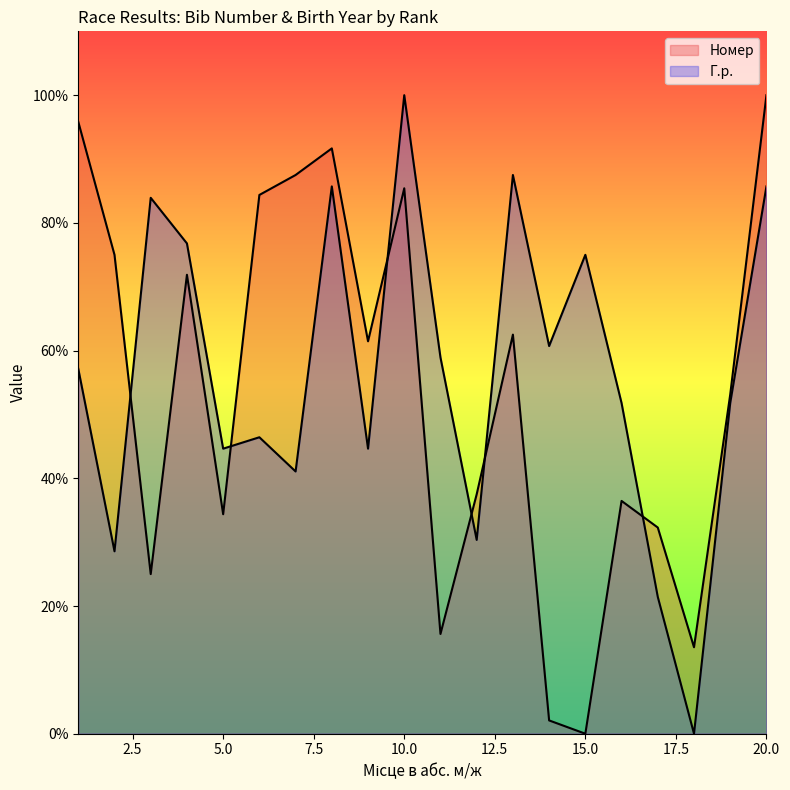

Rank the series by their maximum value, from highest to lowest.

Номер, Г.р.